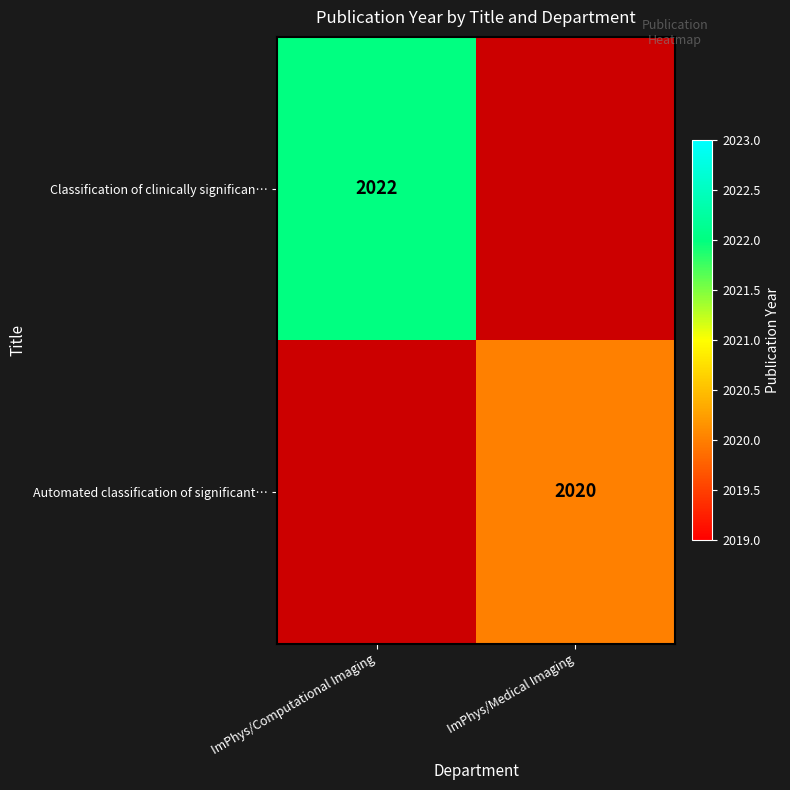

Which category has the highest value across all series?

ImPhys/Computational Imaging